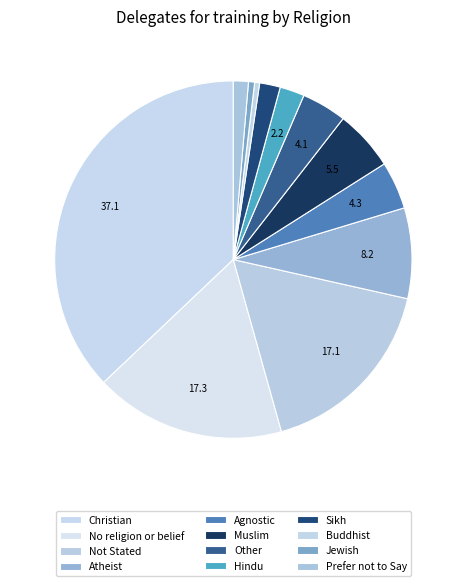

What is the smallest slice in the pie chart?

Buddhist